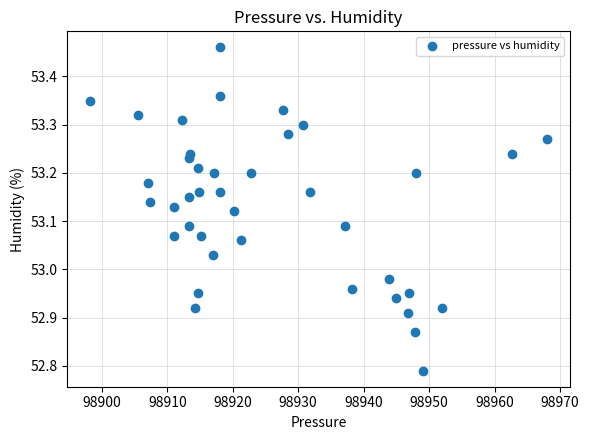

What is the range of Y values (max minus min)?

0.7